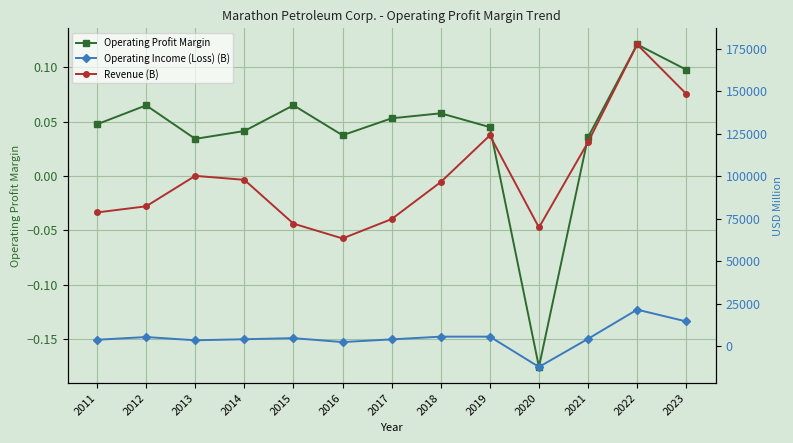

Reading right to left, what are all the values shown in this chart?

Operating Profit Margin: 2023=0.1	2022=0.1	2021=0.0	2020=-0.2	2019=0.0	2018=0.1	2017=0.1	2016=0.0	2015=0.1	2014=0.0	2013=0.0	2012=0.1	2011=0.0
Operating Income (Loss) (B): 2023=14514.0	2022=21469.0	2021=4300.0	2020=-12247.0	2019=5576.0	2018=5571.0	2017=3969.0	2016=2378.0	2015=4692.0	2014=4051.0	2013=3425.0	2012=5347.0	2011=3745.0
Revenue (B): 2023=148379.0	2022=177453.0	2021=119983.0	2020=69779.0	2019=123949.0	2018=96504.0	2017=74733.0	2016=63339.0	2015=72051.0	2014=97817.0	2013=100160.0	2012=82243.0	2011=78638.0